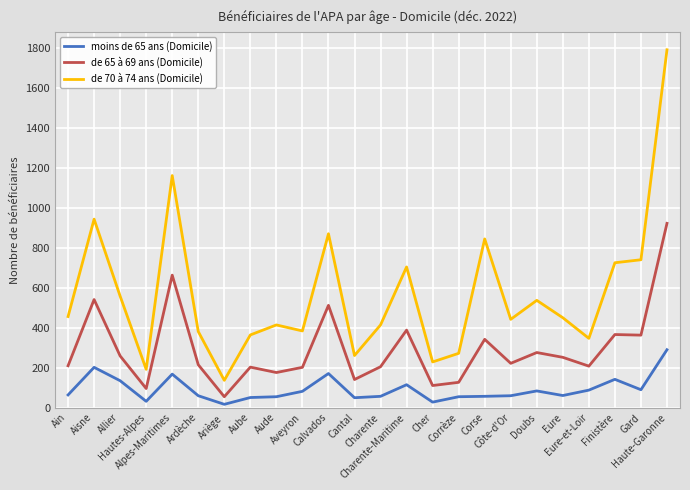

Is this an area chart (filled region under the line)?

No